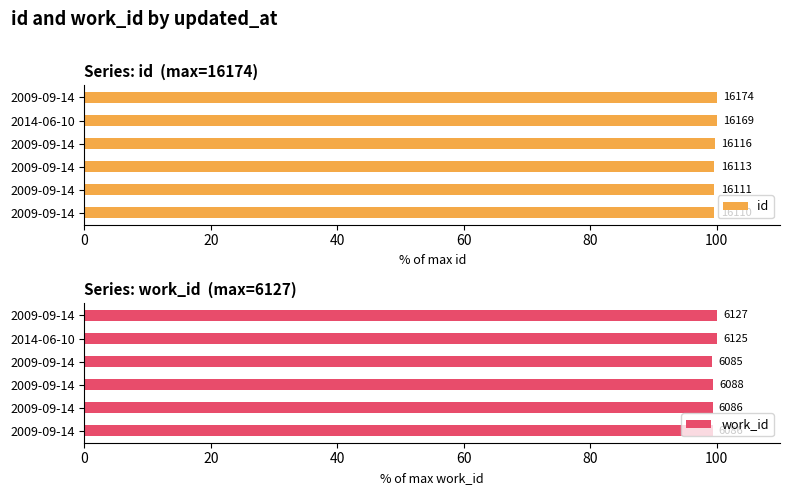

At how many categories does at least one series exceed 99?

6